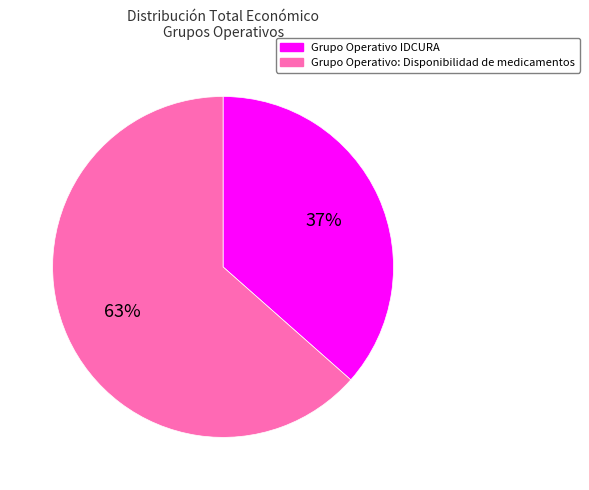

To the nearest percent, what portion does Grupo Operativo IDCURA represent?

37%